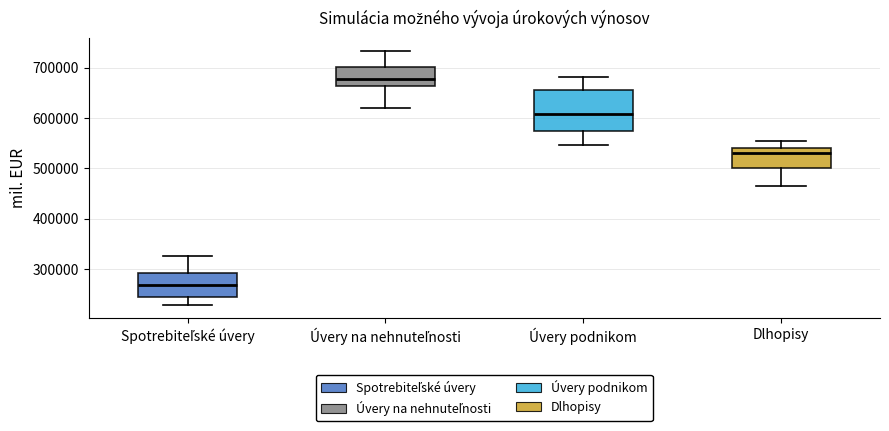

Where is the lower edge of the box for Úvery na nehnuteľnosti on the y-axis? The values are not printed on the chart, so give them approximately, as read against the axis.

660000